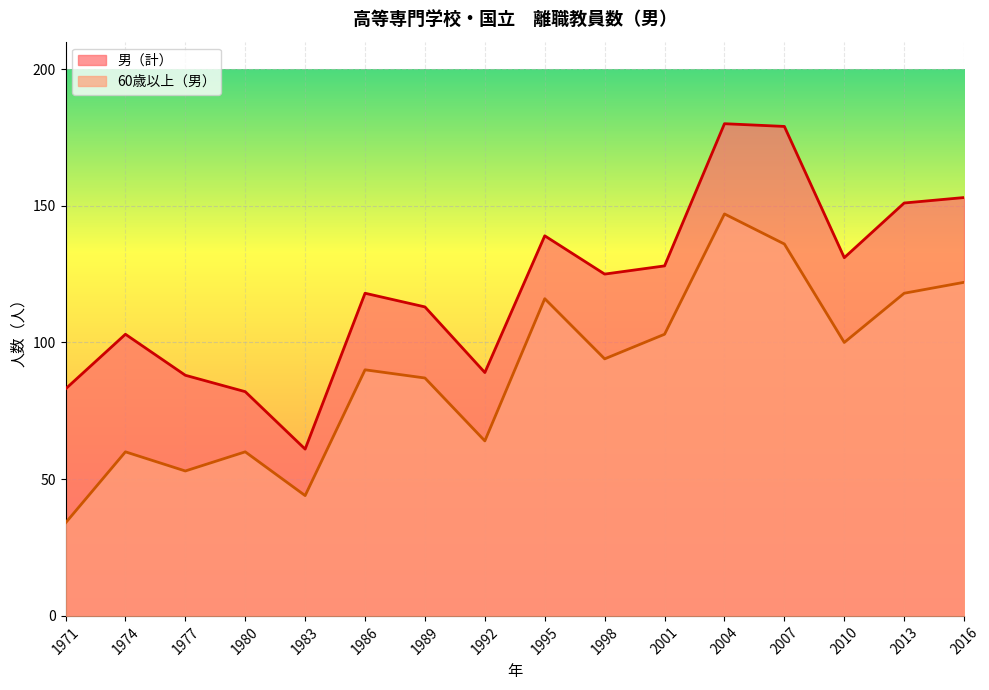

Count the number of data series in this chart.

2